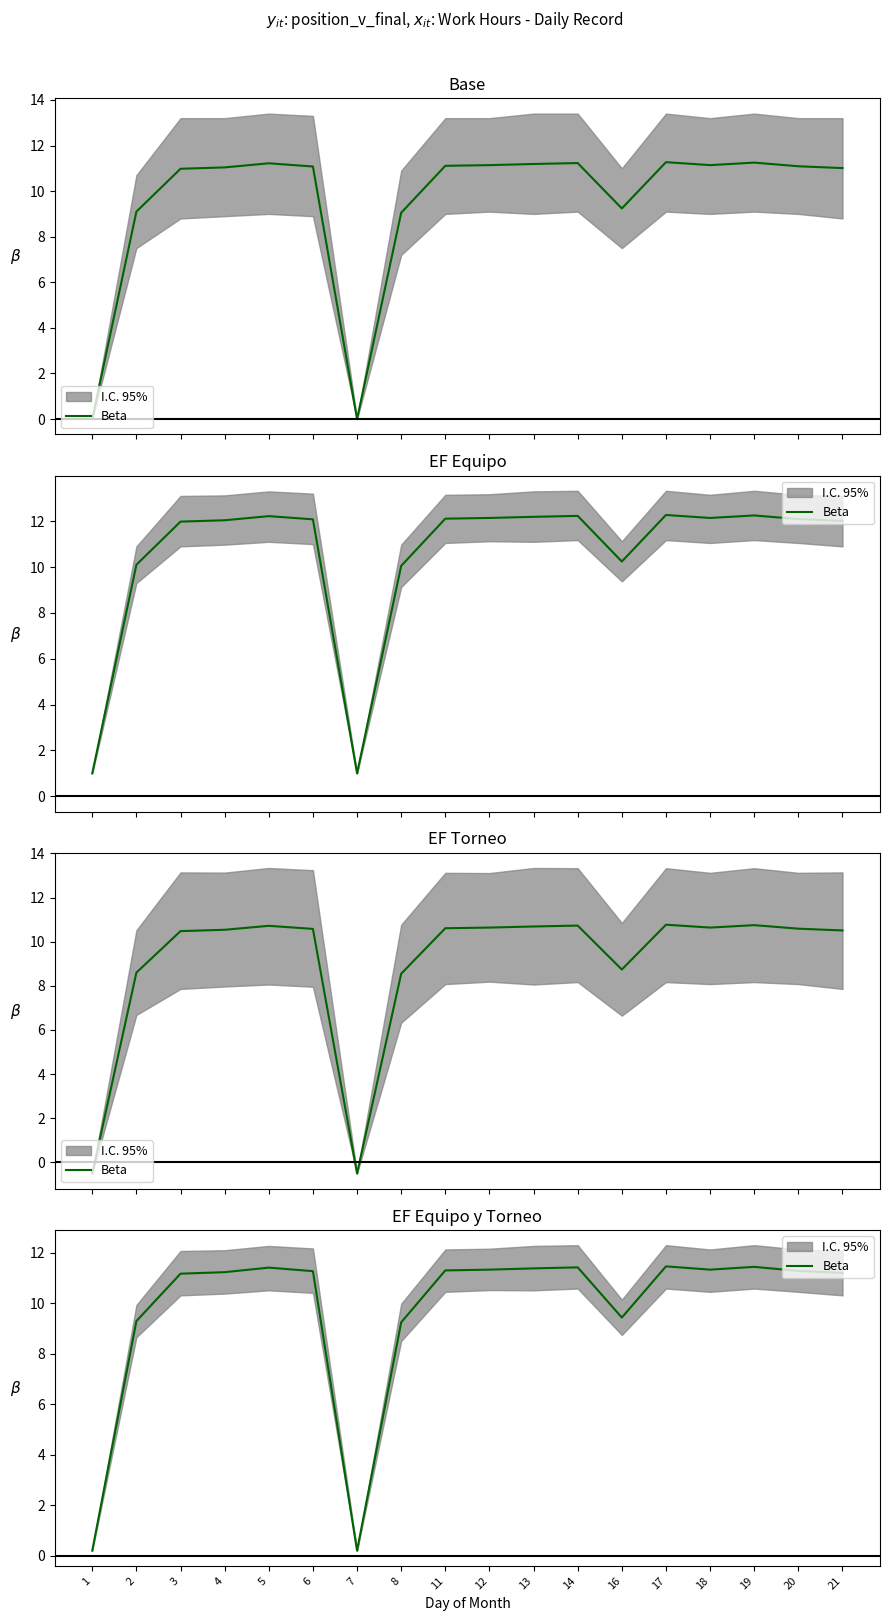

Rank the categories by value from highest to lowest.

17, 19, 14, 5, 13, 12, 18, 11, 20, 6, 4, 21, 3, 16, 2, 8, 1, 7